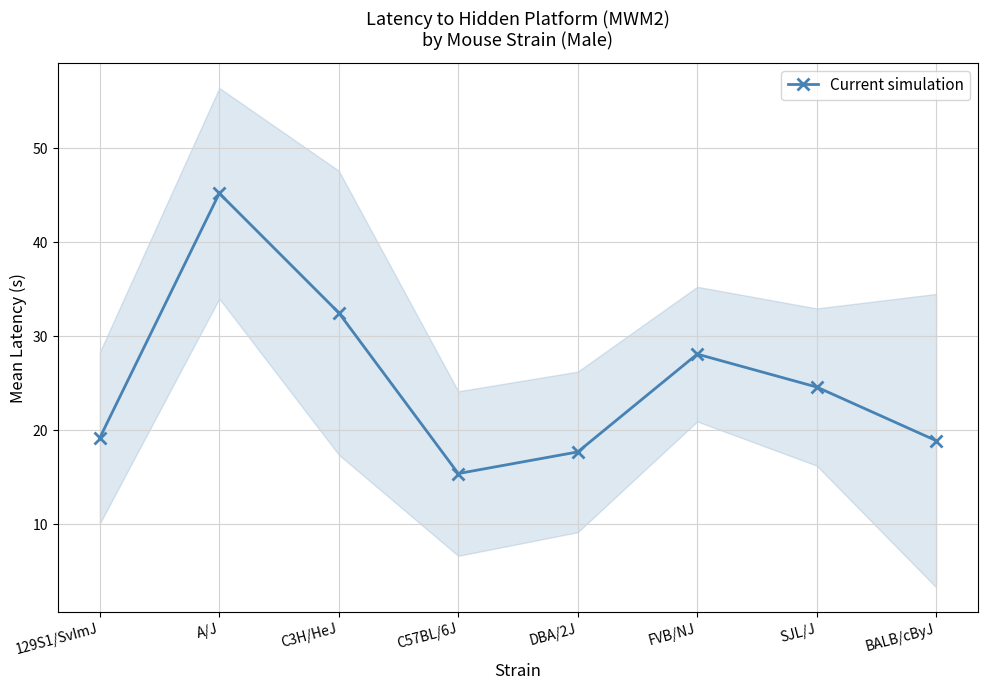

List the labels in order of value, smallest first.

C57BL/6J, DBA/2J, BALB/cByJ, 129S1/SvImJ, SJL/J, FVB/NJ, C3H/HeJ, A/J